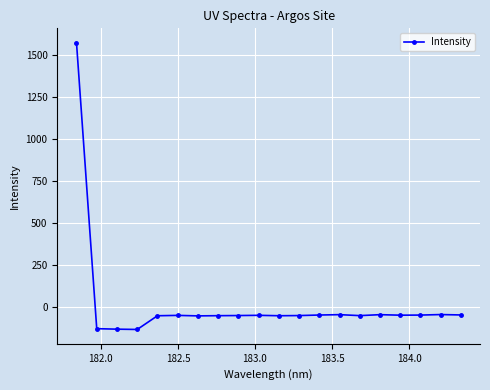

What is the value of the 10th point from the left?

-50.6